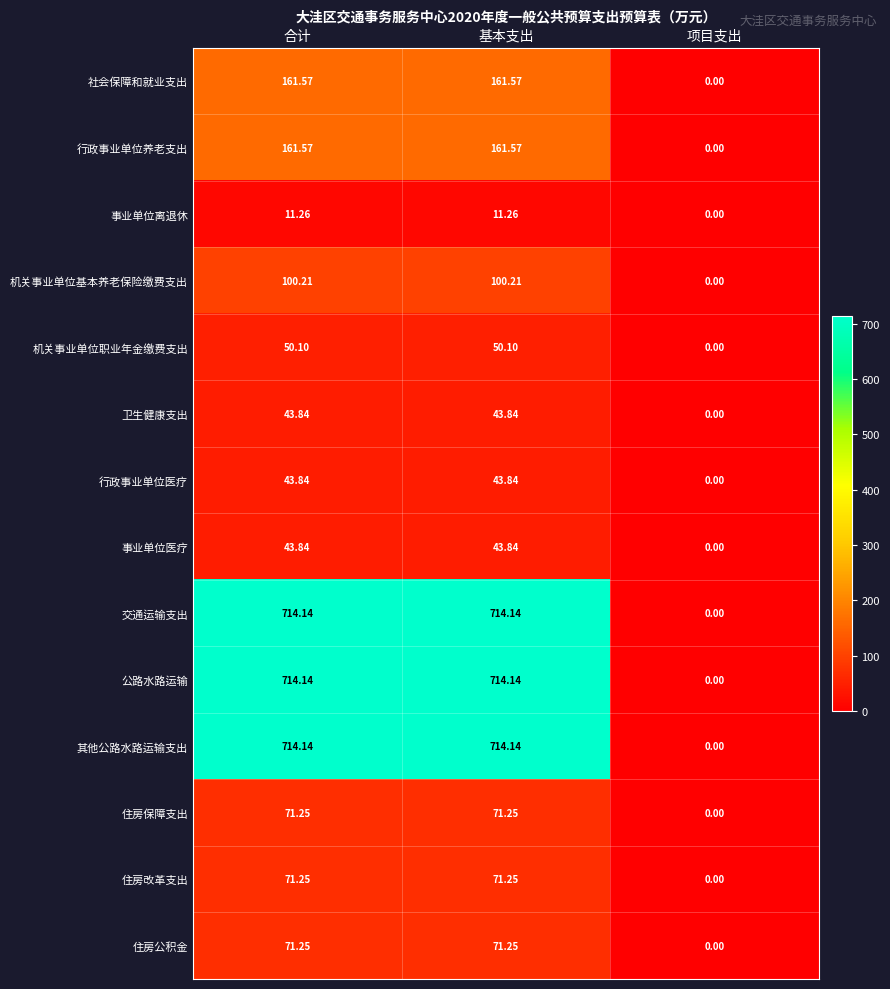

At how many categories does at least one series exceed 711?

2